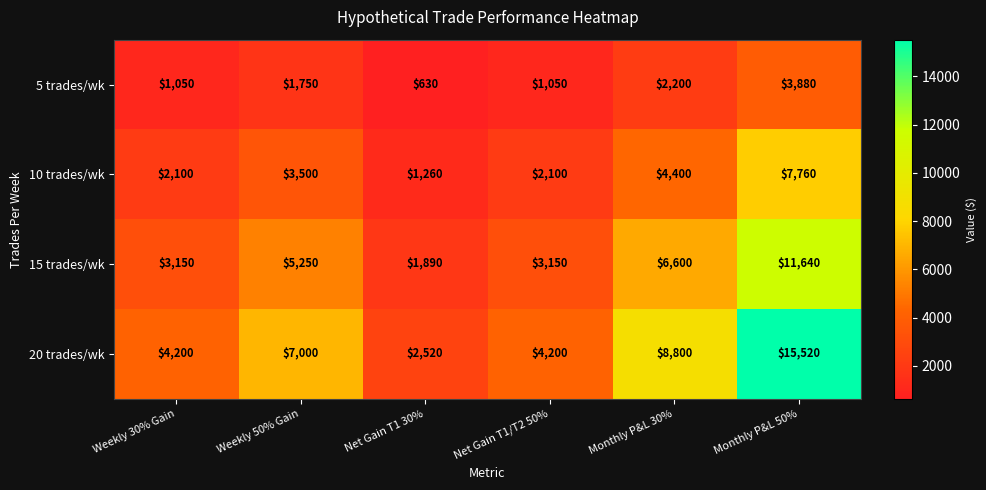

At which label is 20 trades/wk closest to 9020?

Monthly P&L 30%